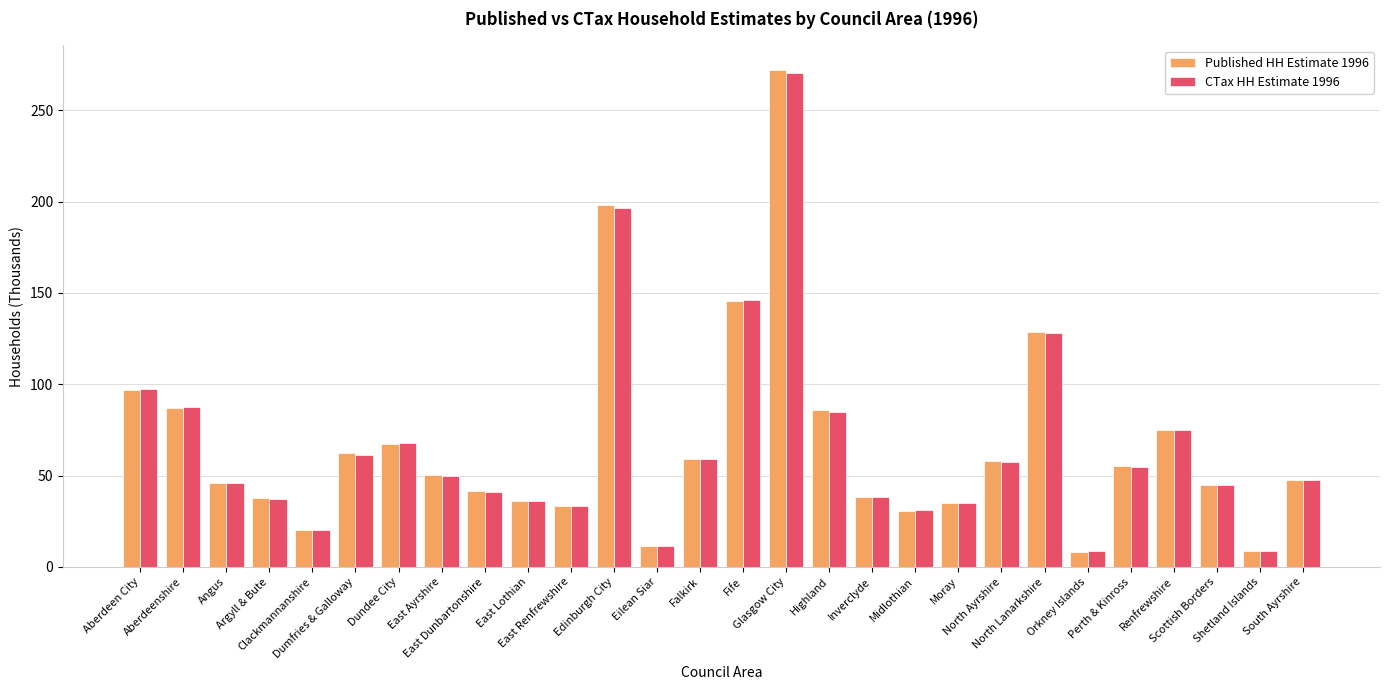

What is the greatest value displayed?

271.9